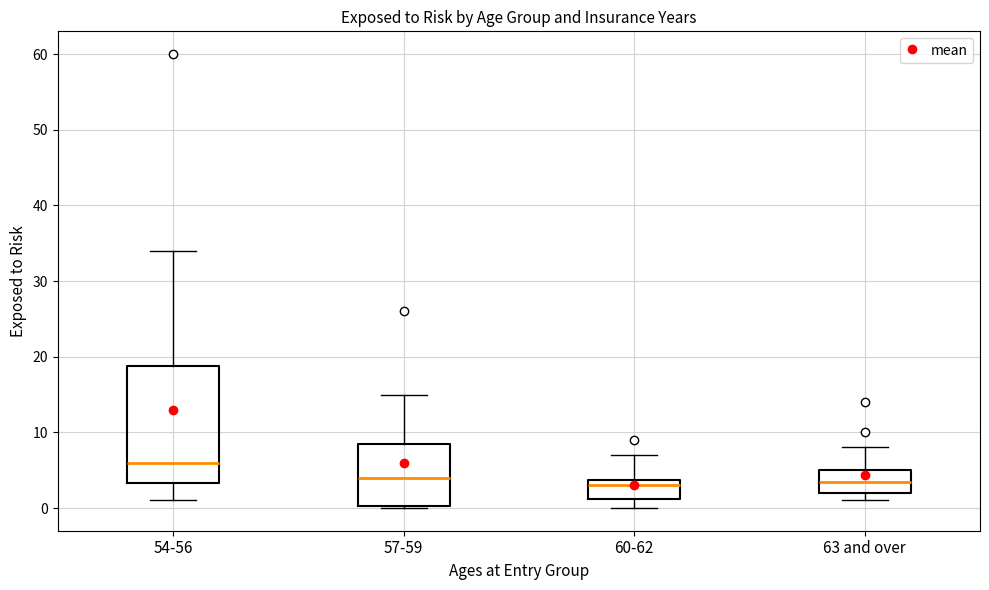

Comparing the boxes themselves (not the whiskers), which one is the tallest?

54-56